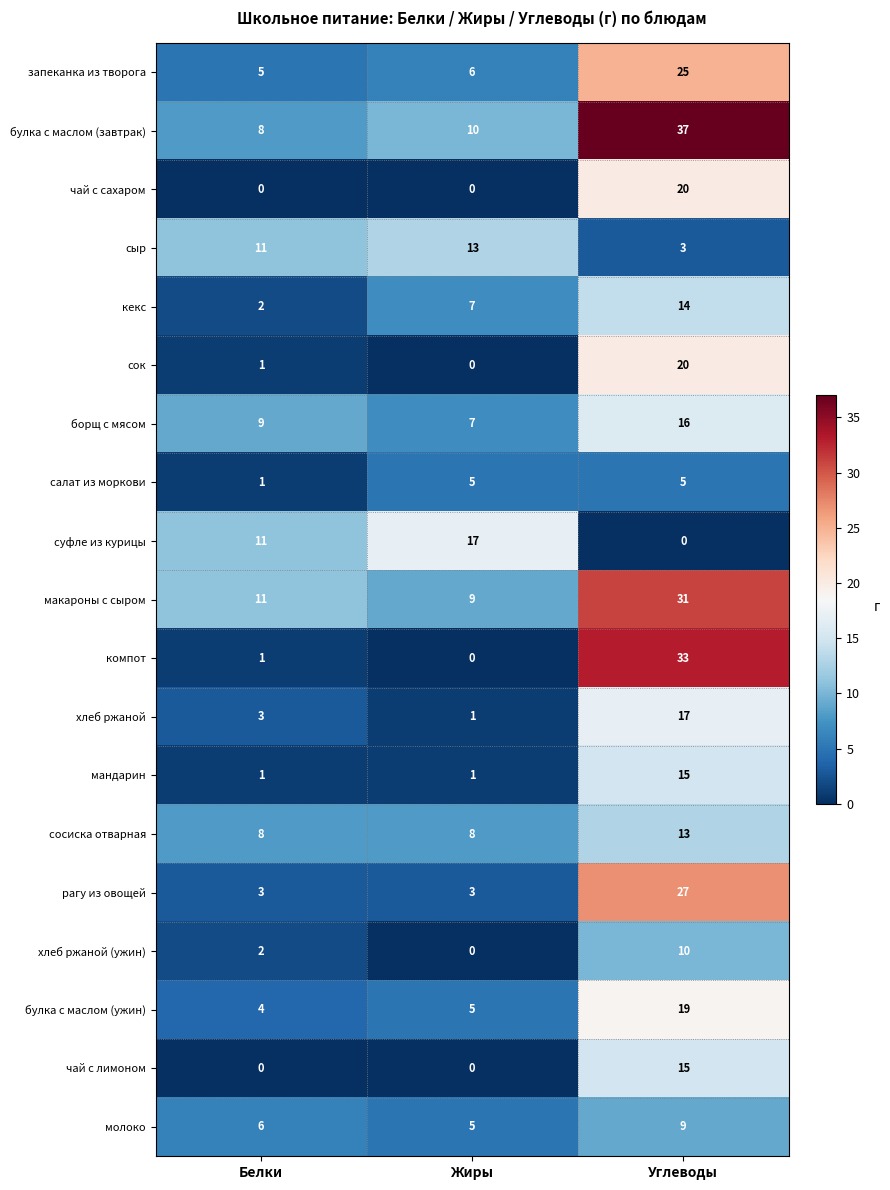

Is it true that чай с лимоном equals 6 at Жиры?

False